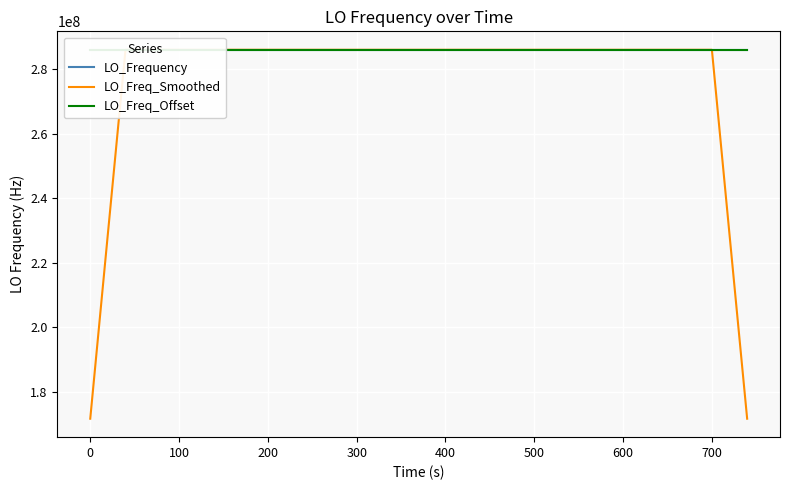

What are all the series names shown in the legend?

LO_Frequency, LO_Freq_Smoothed, LO_Freq_Offset